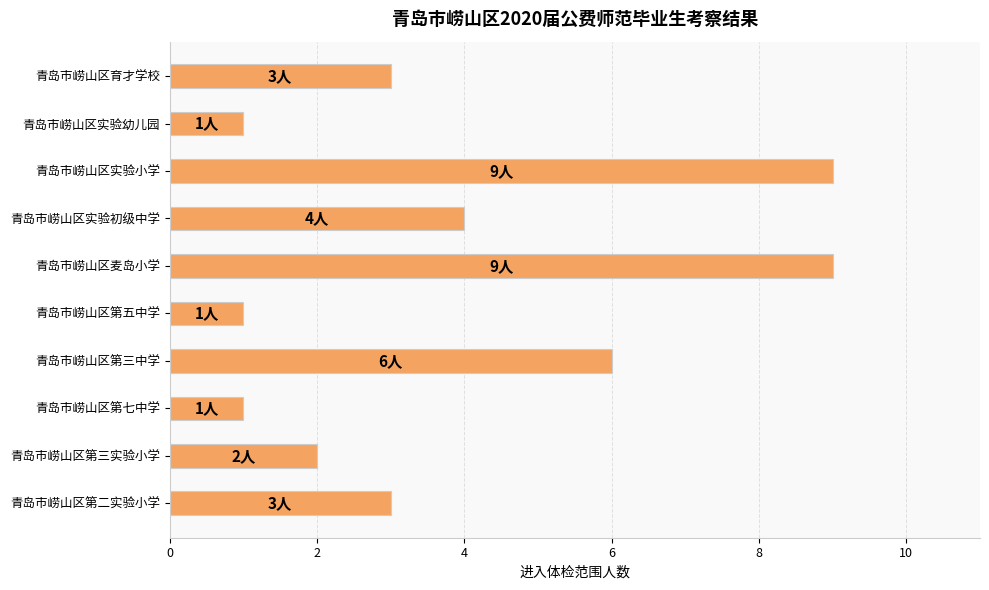

Between 青岛市崂山区第五中学 and 青岛市崂山区第三实验小学, which is larger?

青岛市崂山区第三实验小学